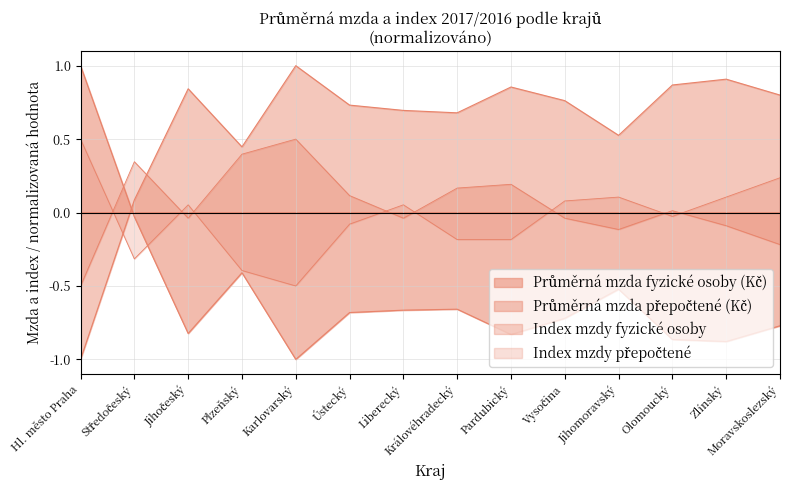

True or false: Průměrná mzda přepočtené (Kč) has a value of 0.8 at Jihomoravský.

False